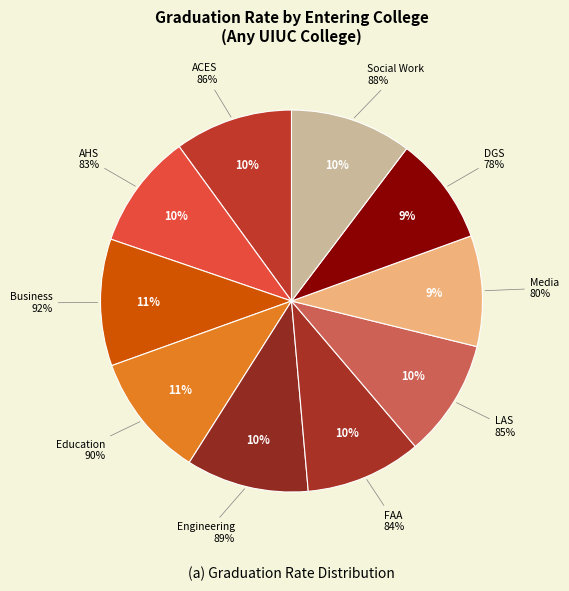

Rank the categories by value from highest to lowest.

Business, Education, Engineering, Social Work, ACES, LAS, FAA, AHS, Media, DGS